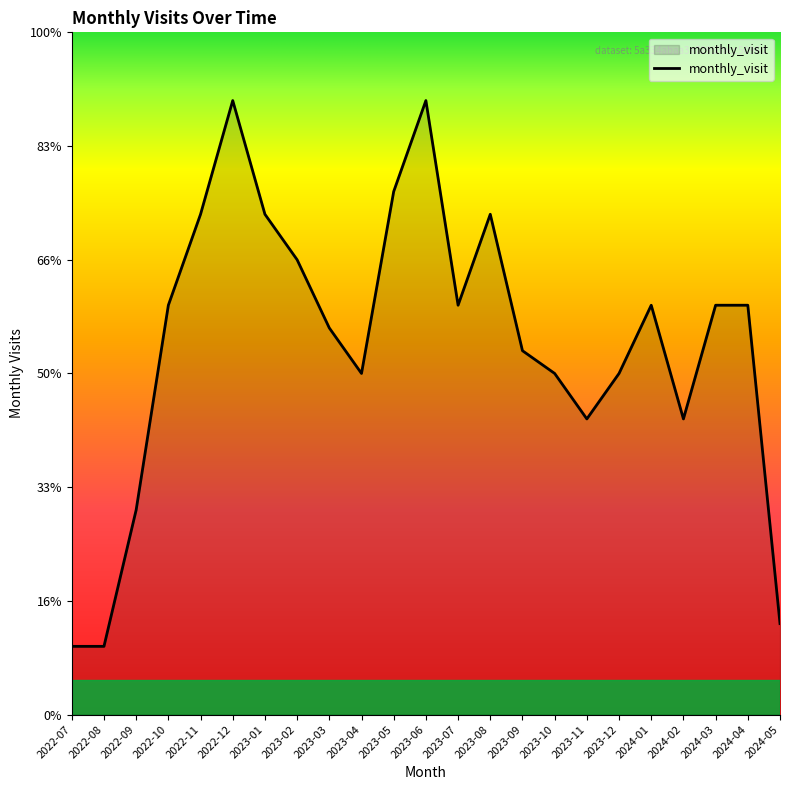

What is the maximum value shown in the chart?

27